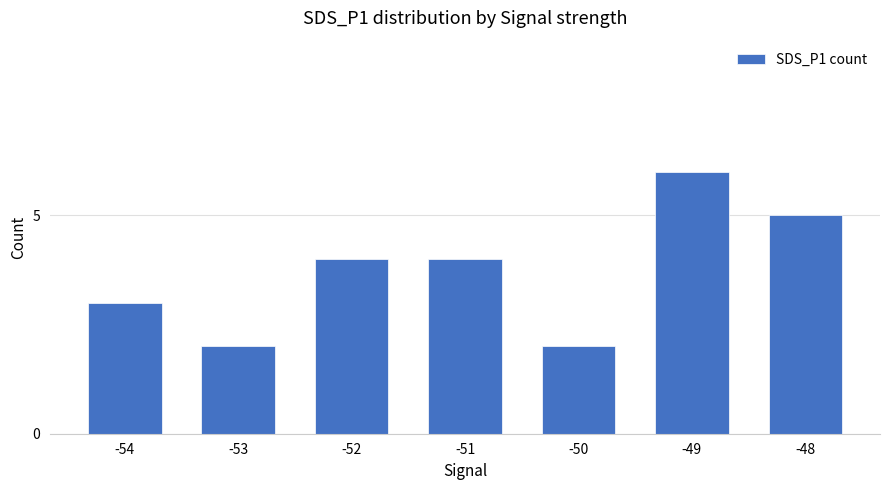

What is the difference between the maximum and minimum values?

4